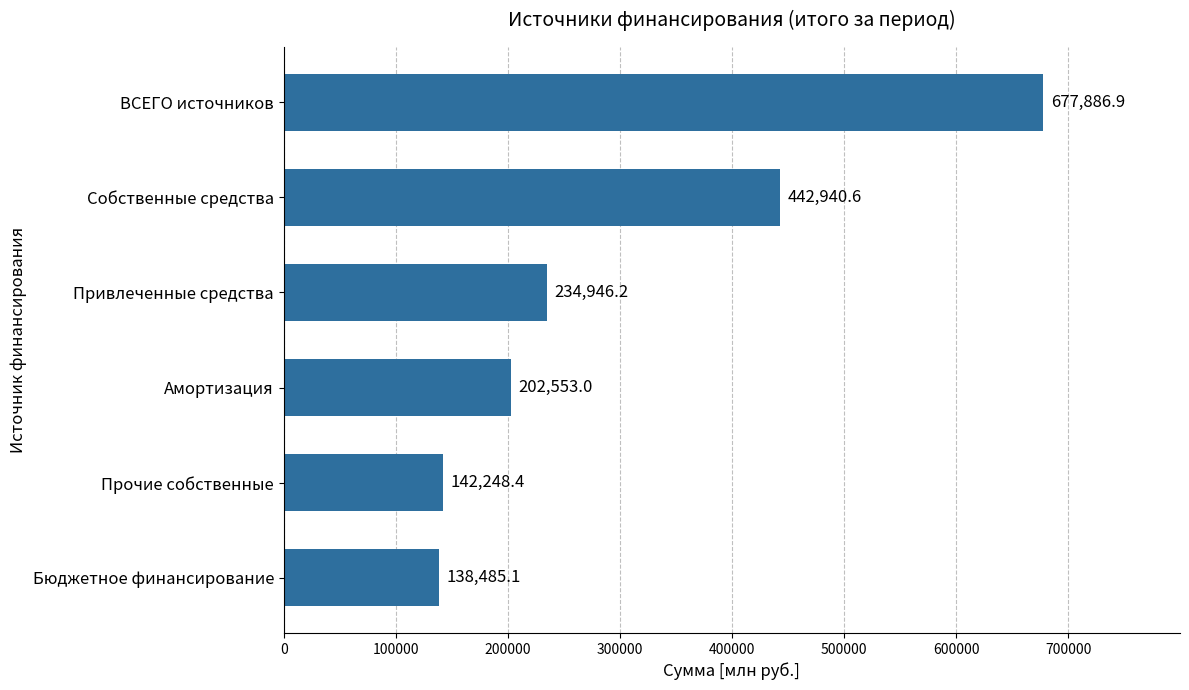

List the labels in order of value, smallest first.

Бюджетное финансирование, Прочие собственные, Амортизация, Привлеченные средства, Собственные средства, ВСЕГО источников